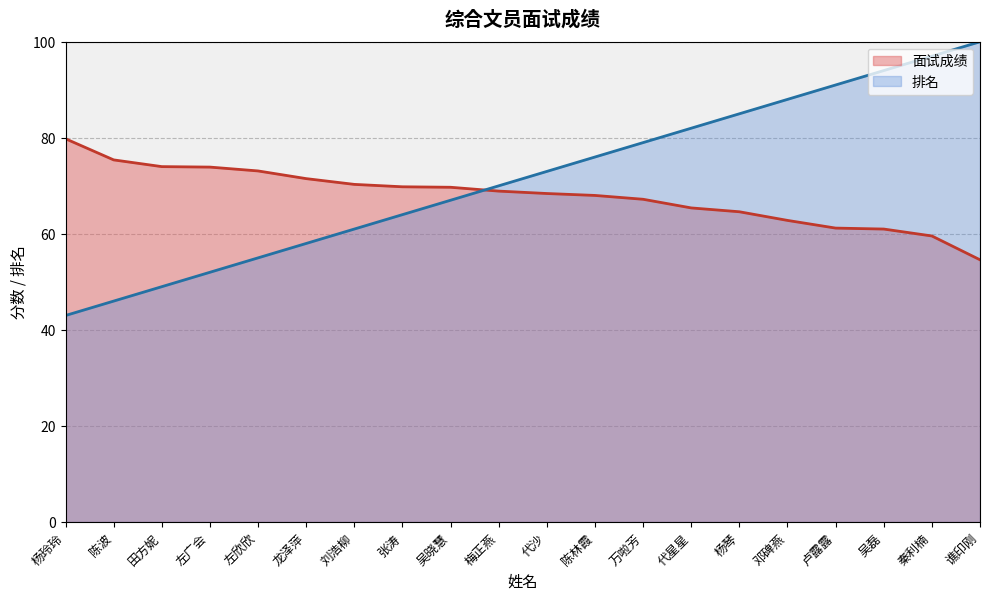

What is the difference between the 面试成绩 values at 代沙 and 杨琴?

3.8